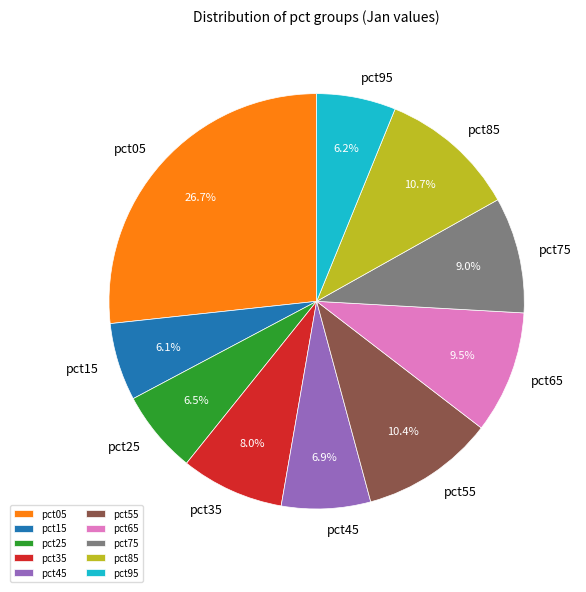

What percentage do pct85 and pct95 together represent?

16.9%